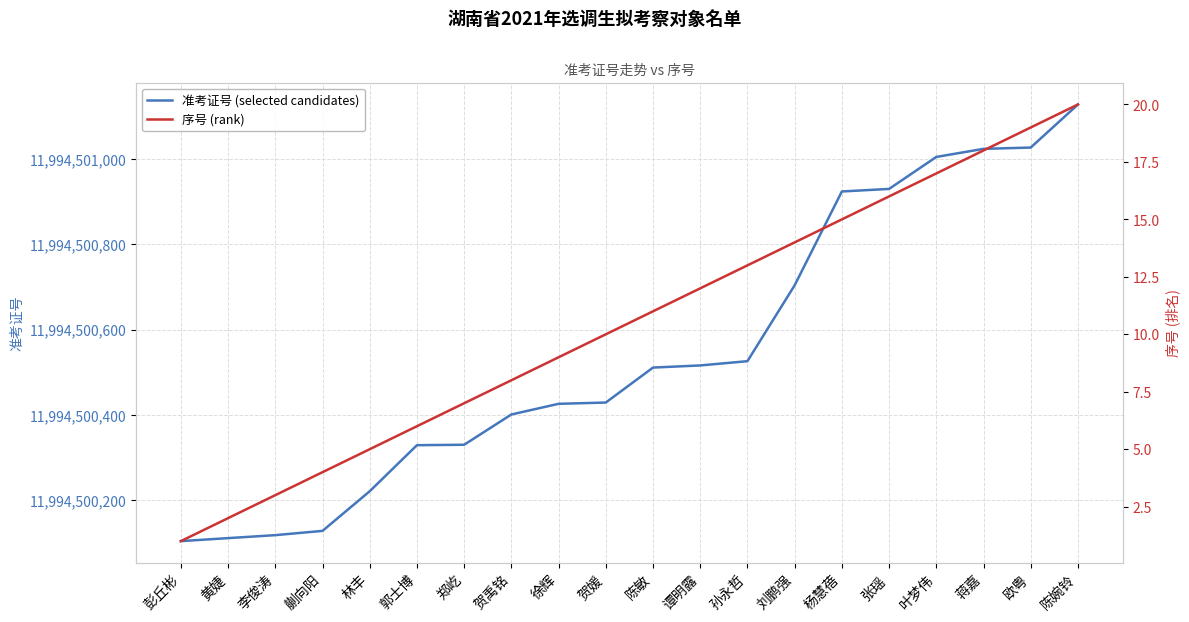

At which category is the sum across all series the highest?

陈婉铃